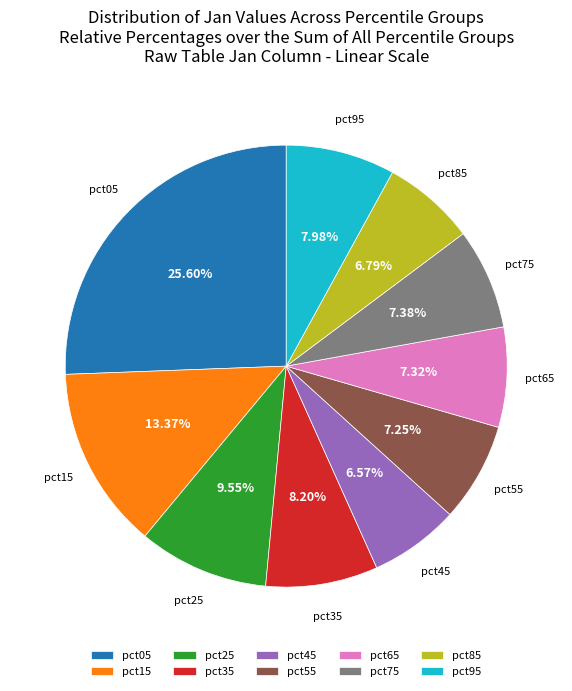

To the nearest percent, what portion does pct35 represent?

8%